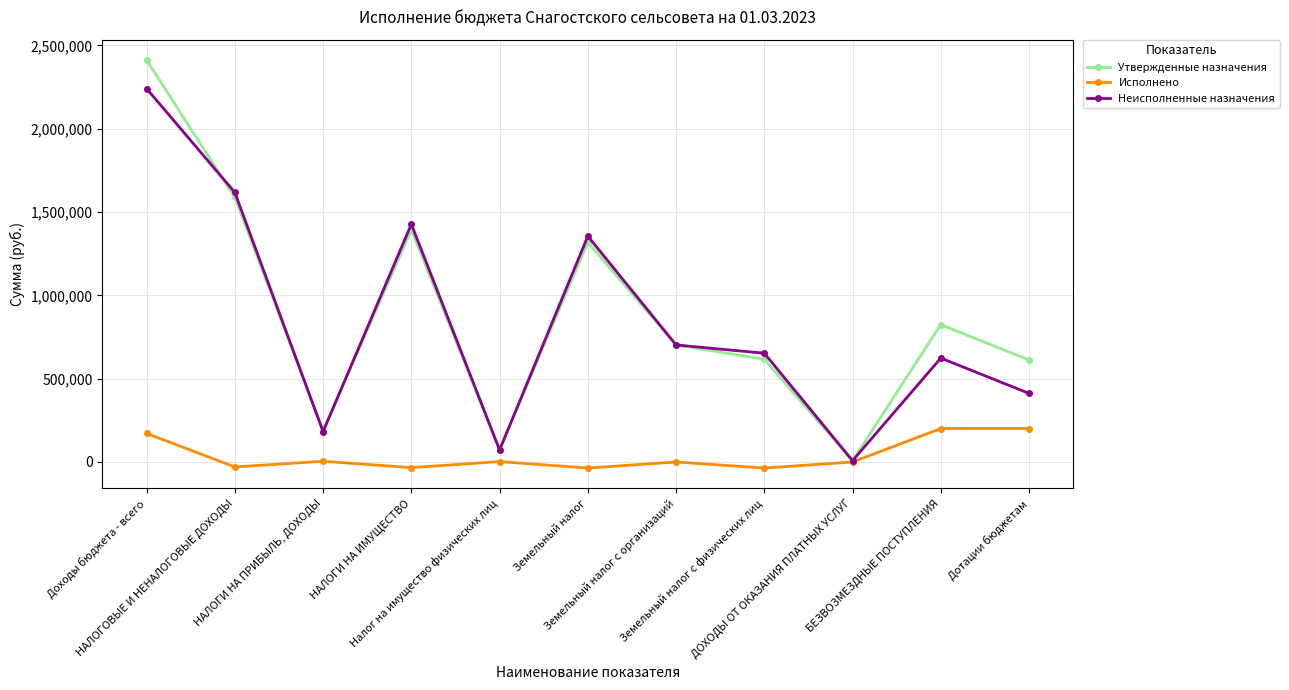

What is the value of the Неисполненные назначения point at the 11th from the left?

411479.0